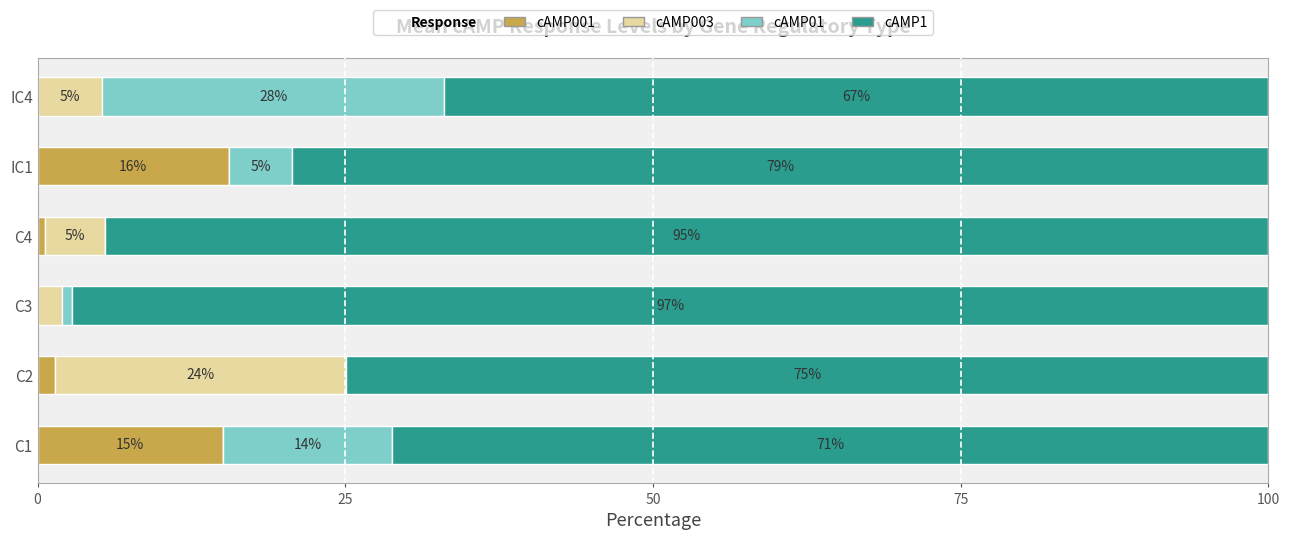

What is the total value across all series at C3?

100.0